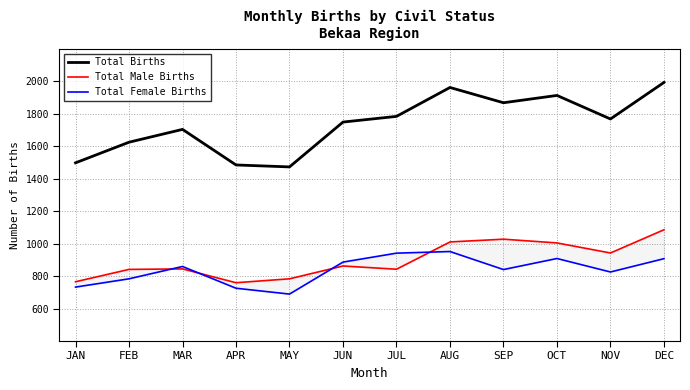

Which series has the largest total across all categories?

Total Births